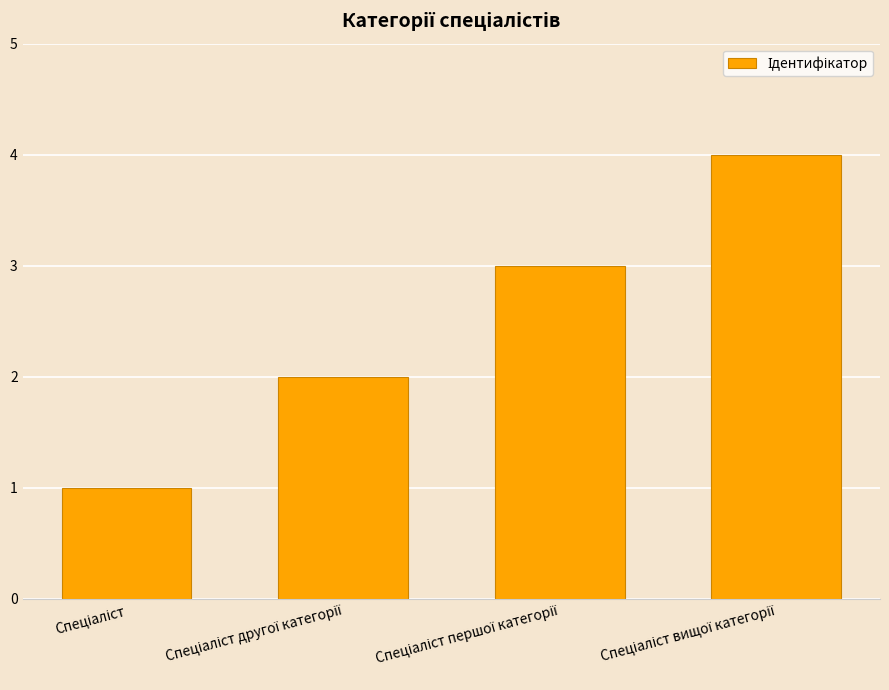

What is the difference between the maximum and minimum values?

3